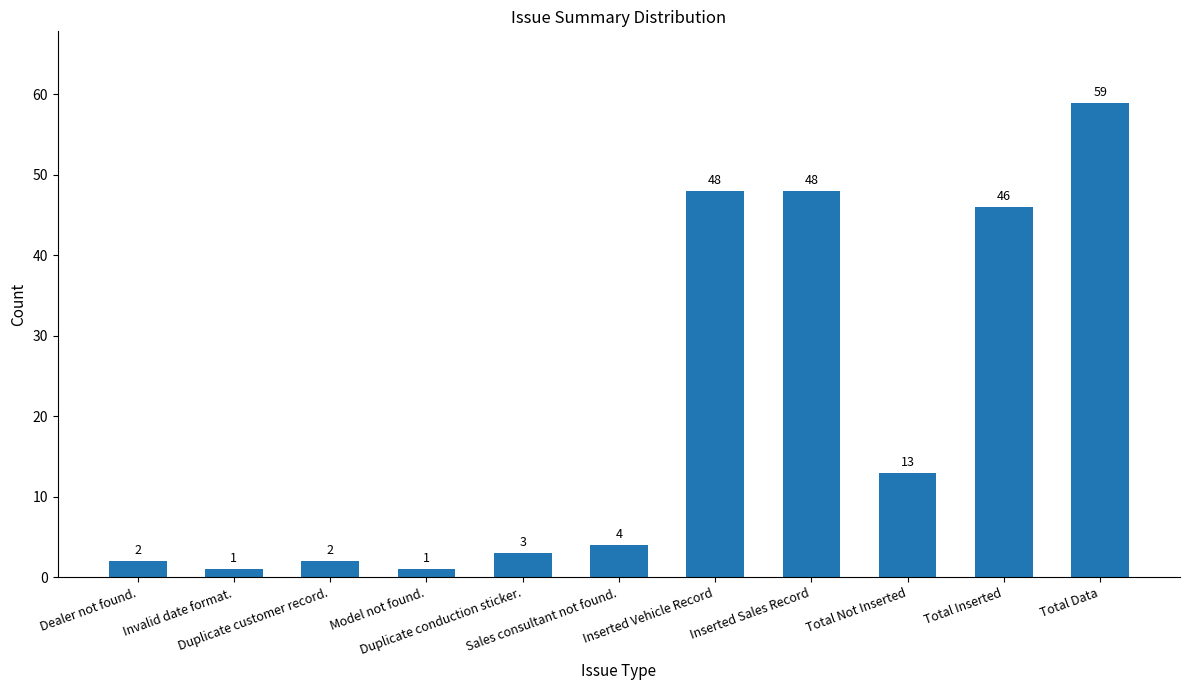

What is the value of the 6th bar from the left?

4